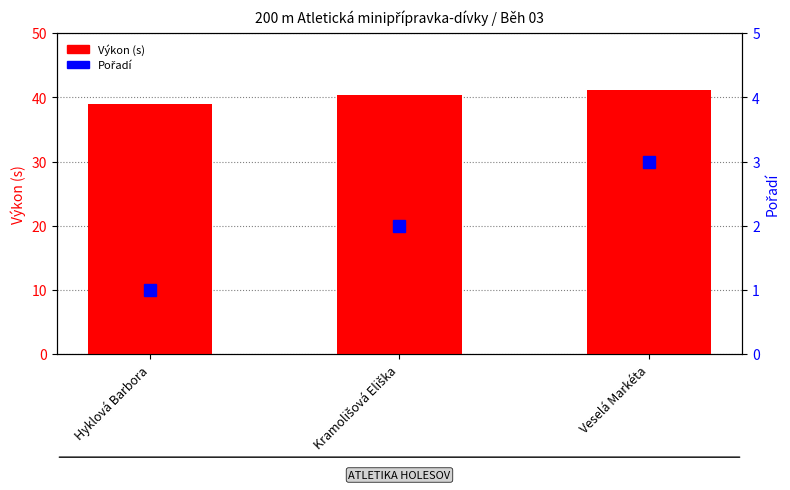

How many distinct data groups are displayed?

2